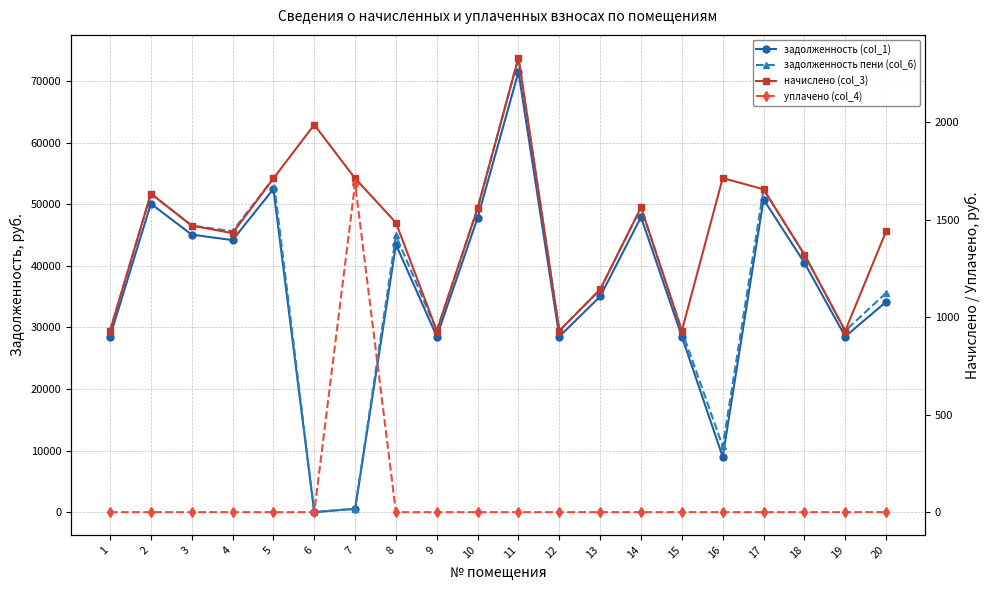

Between 11 and 17, which series saw the biggest shift?

задолженность пени (col_6)